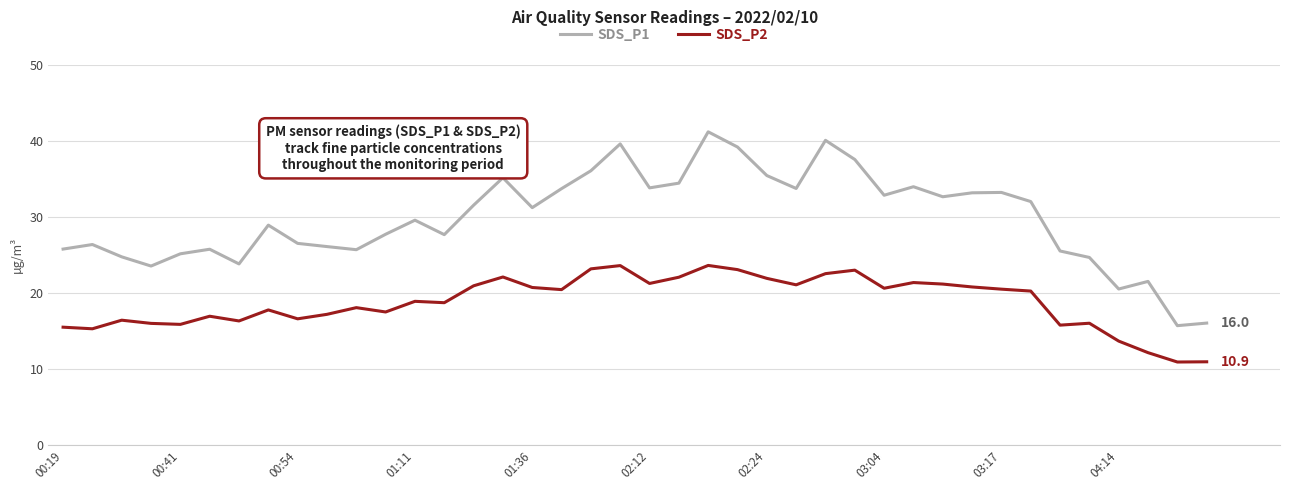

True or false: SDS_P1 and SDS_P2 cross at least once.

False